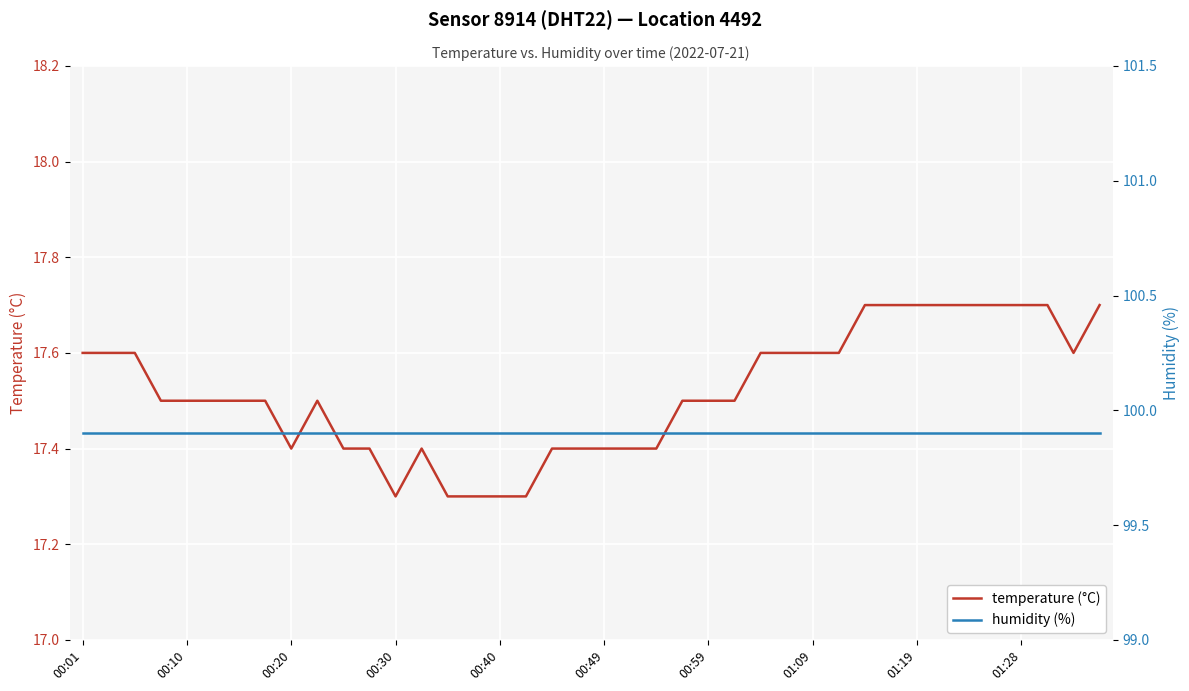

What is the lowest value of the temperature (°C) series?

17.3